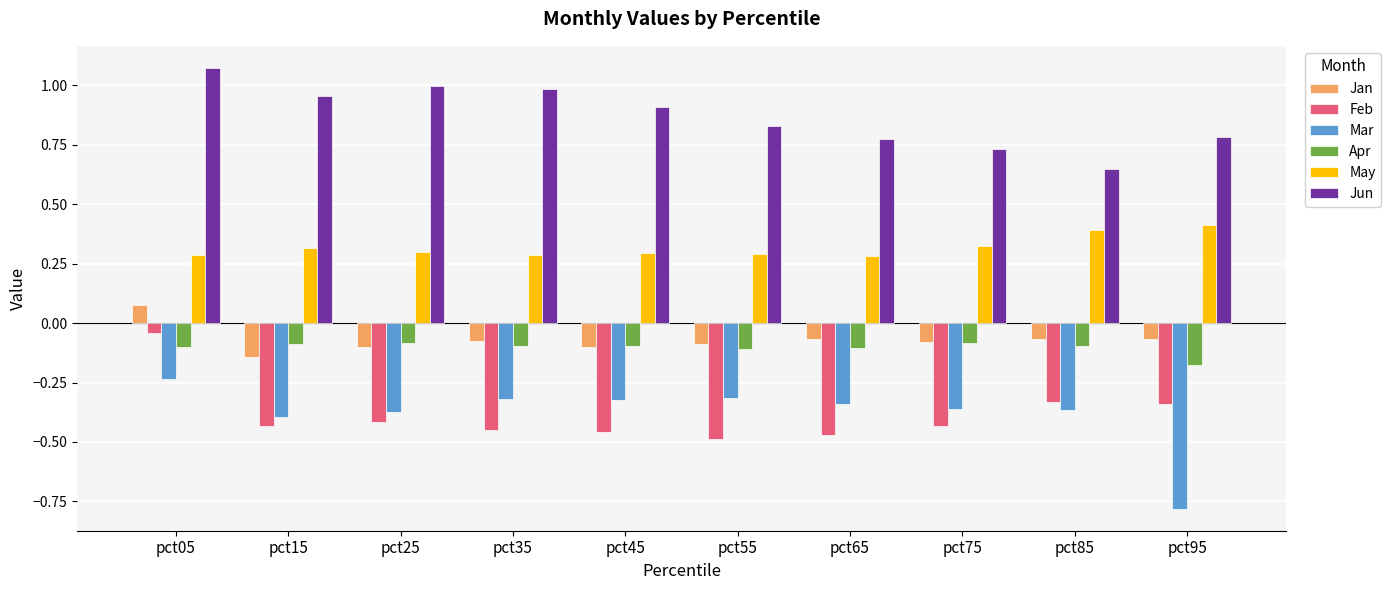

The Mar series shows -0.4 at pct85. True or false?

True